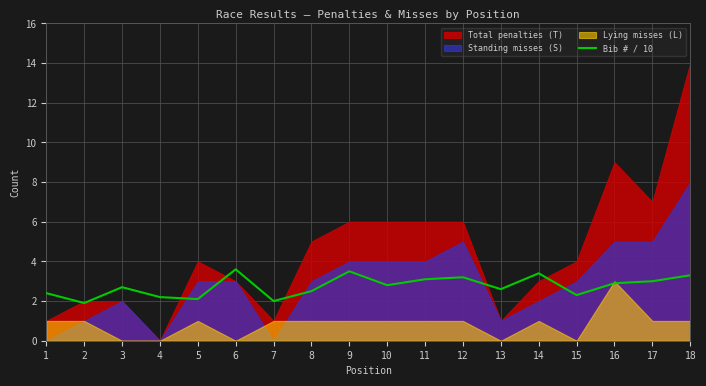

Count the number of categories in the chart.

18